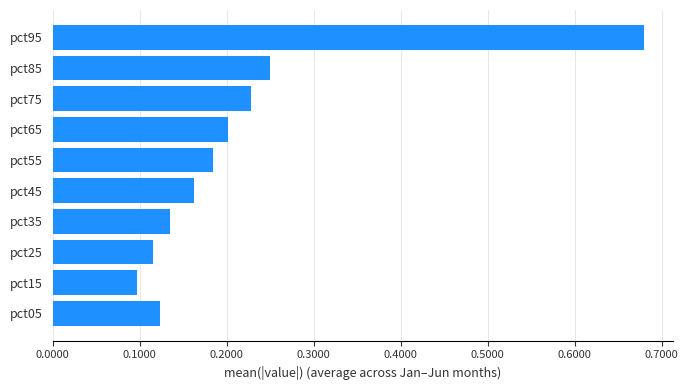

What is the difference between the maximum and minimum values?

0.6